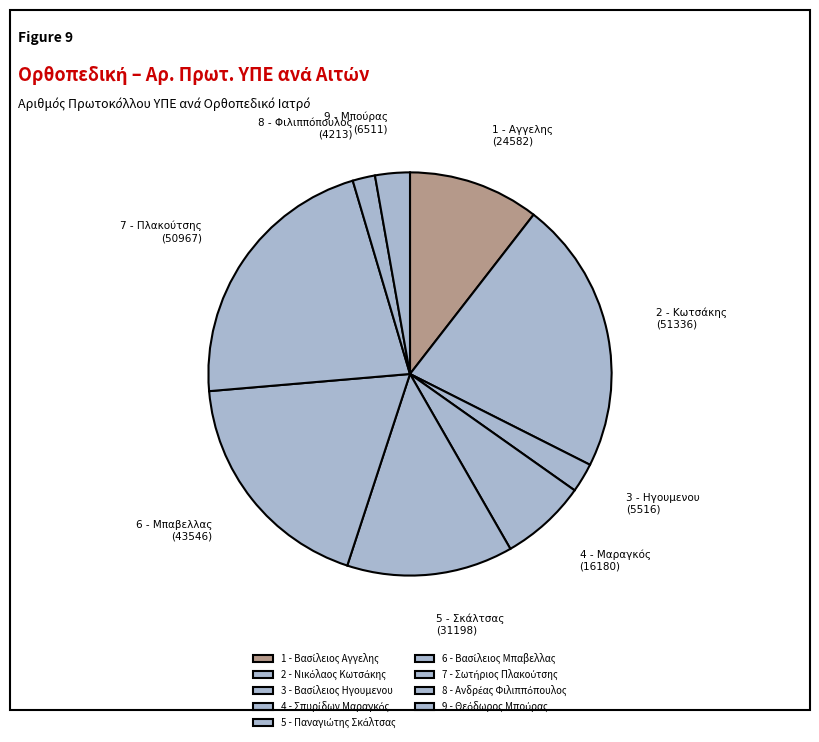

Count the number of slices in the pie.

9